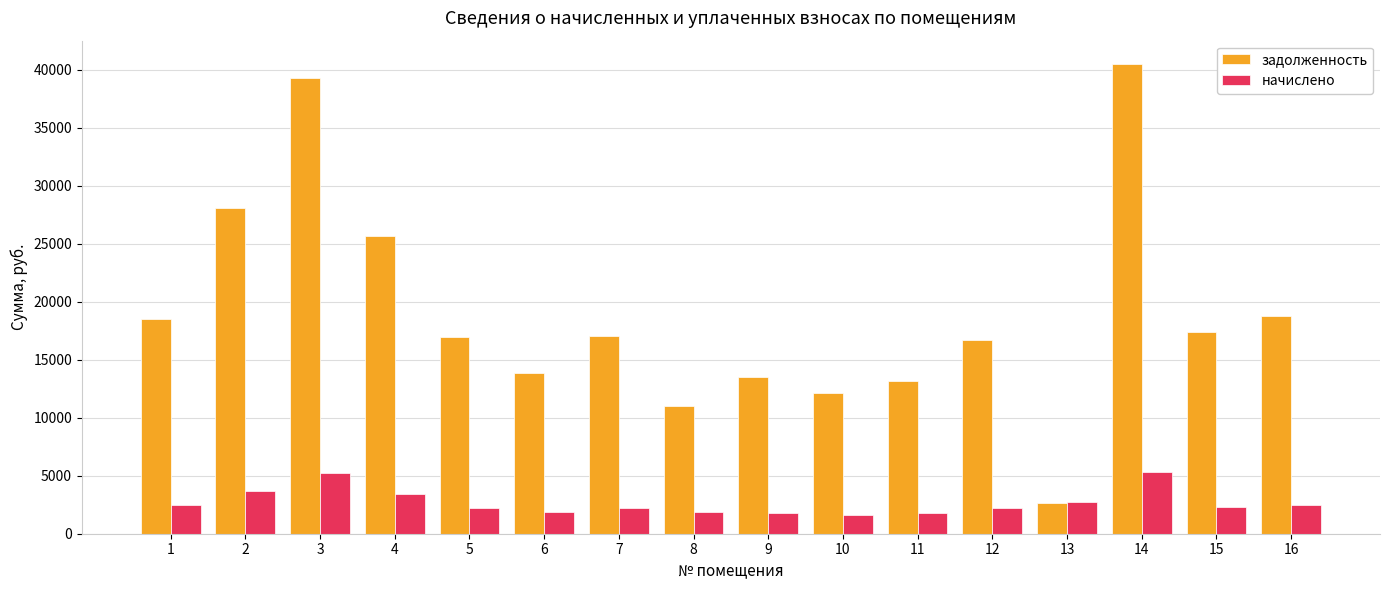

Is the value of начислено at 12 greater than the value of задолженность at 2?

No